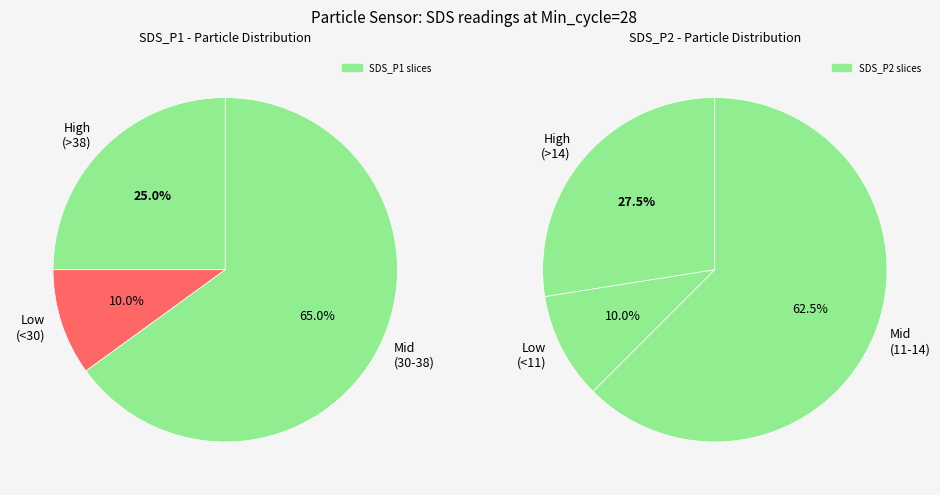

Between 10 and 25, which is larger?

25